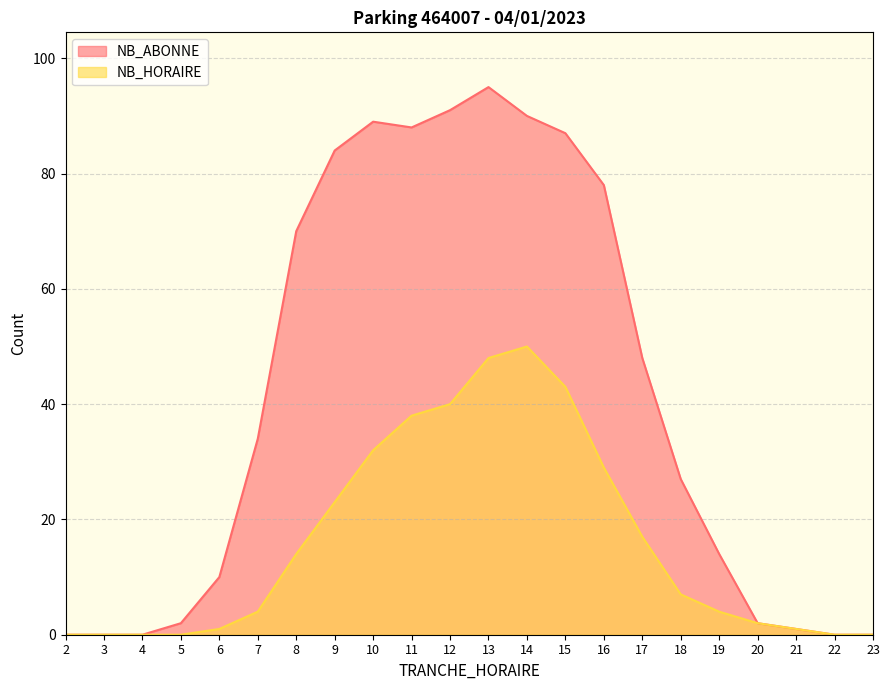

True or false: NB_ABONNE has more than 1 points higher than both neighbors.

True